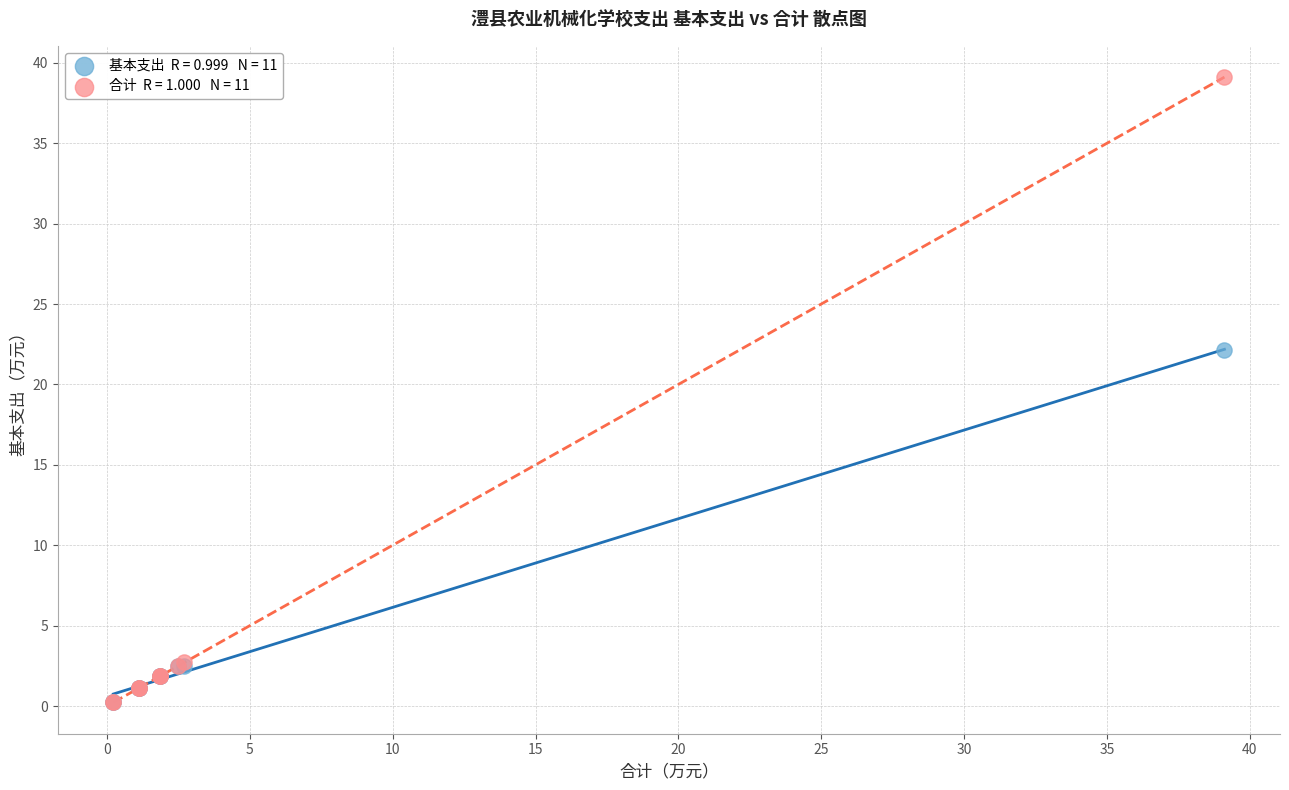

Across all series, what Y value is closest to 19?

22.1